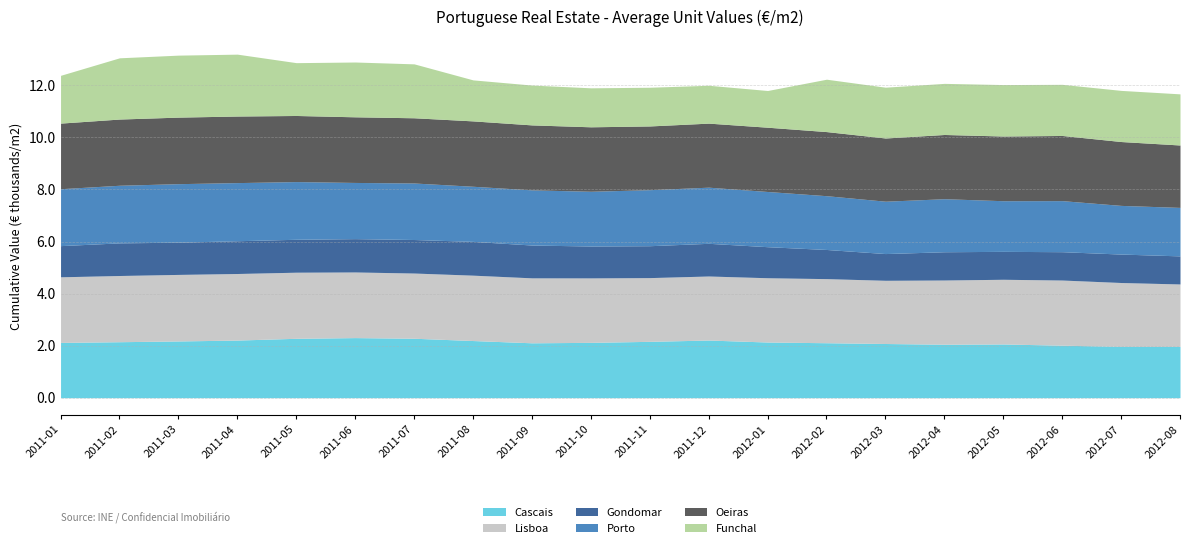

Reading left to right, list all the values displayed in this chart.

Cascais: 2124	2151	2180	2214	2282	2309	2284	2196	2109	2126	2165	2215	2139	2112	2082	2054	2064	2017	1972	1972
Lisboa: 2521	2544	2557	2558	2540	2522	2506	2512	2496	2477	2449	2461	2470	2463	2429	2468	2486	2504	2454	2398
Gondomar: 1198	1254	1238	1259	1265	1281	1288	1298	1261	1225	1226	1256	1193	1120	1027	1086	1073	1089	1093	1079
Porto: 2187	2214	2249	2234	2217	2159	2172	2118	2120	2104	2153	2157	2121	2067	2012	2038	1946	1962	1870	1863
Oeiras: 2521	2544	2557	2558	2540	2522	2506	2512	2496	2477	2449	2461	2470	2463	2429	2468	2486	2504	2454	2398
Funchal: 1836	2353	2382	2378	2030	2106	2072	1576	1531	1498	1487	1455	1411	2013	1952	1964	1977	1965	1965	1965